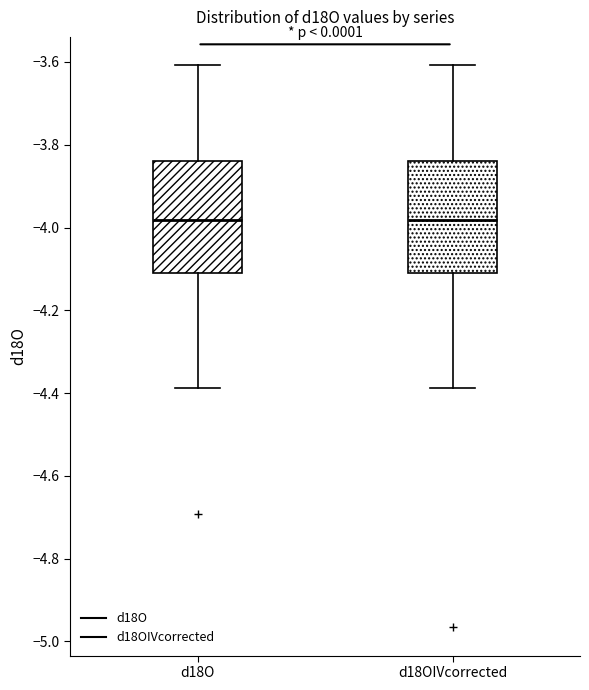

Reading left to right, transcribe this box plot: for each box, give where its median line is, the range the box spans, and where its two whiskers end, as read against the y-axis. The values are not printed on the chart, so give them approximately, as read against the axis.

d18O: median -3.98, box -4.12 to -3.84, whiskers -4.38 to -3.60
d18OIVcorrected: median -3.98, box -4.12 to -3.84, whiskers -4.38 to -3.60